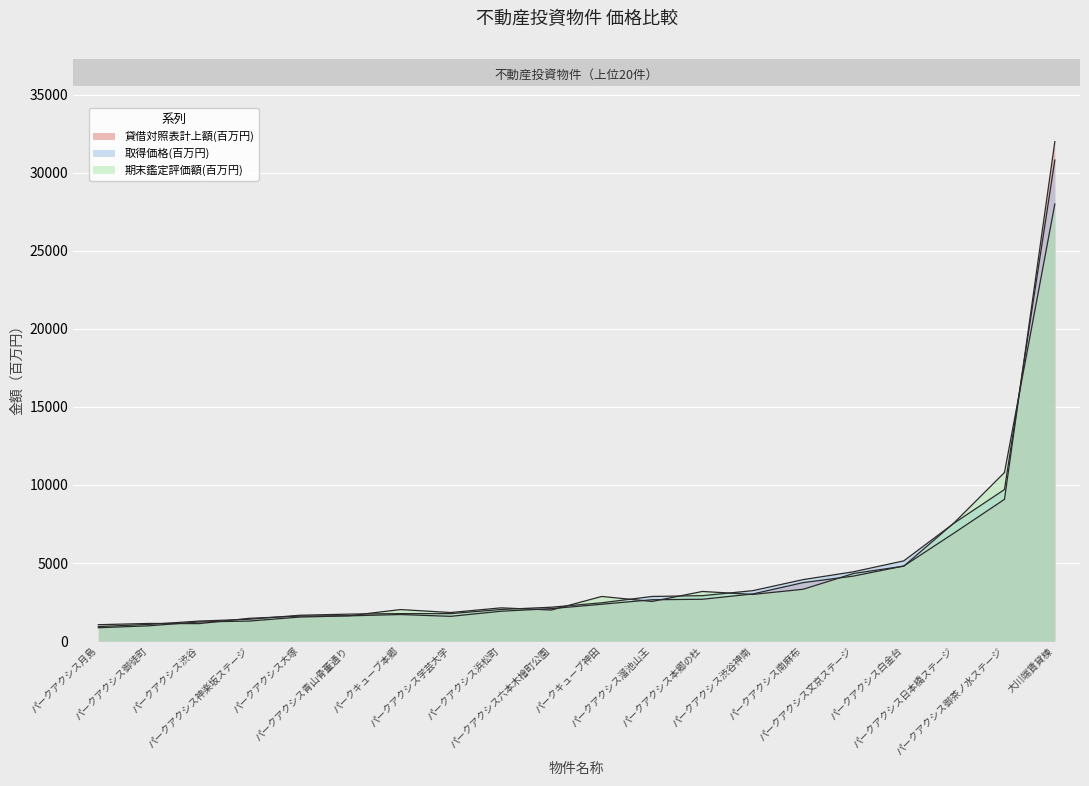

The value of 取得価格(百万円) at パークアクシス浜松町 is 2025. True or false?

True